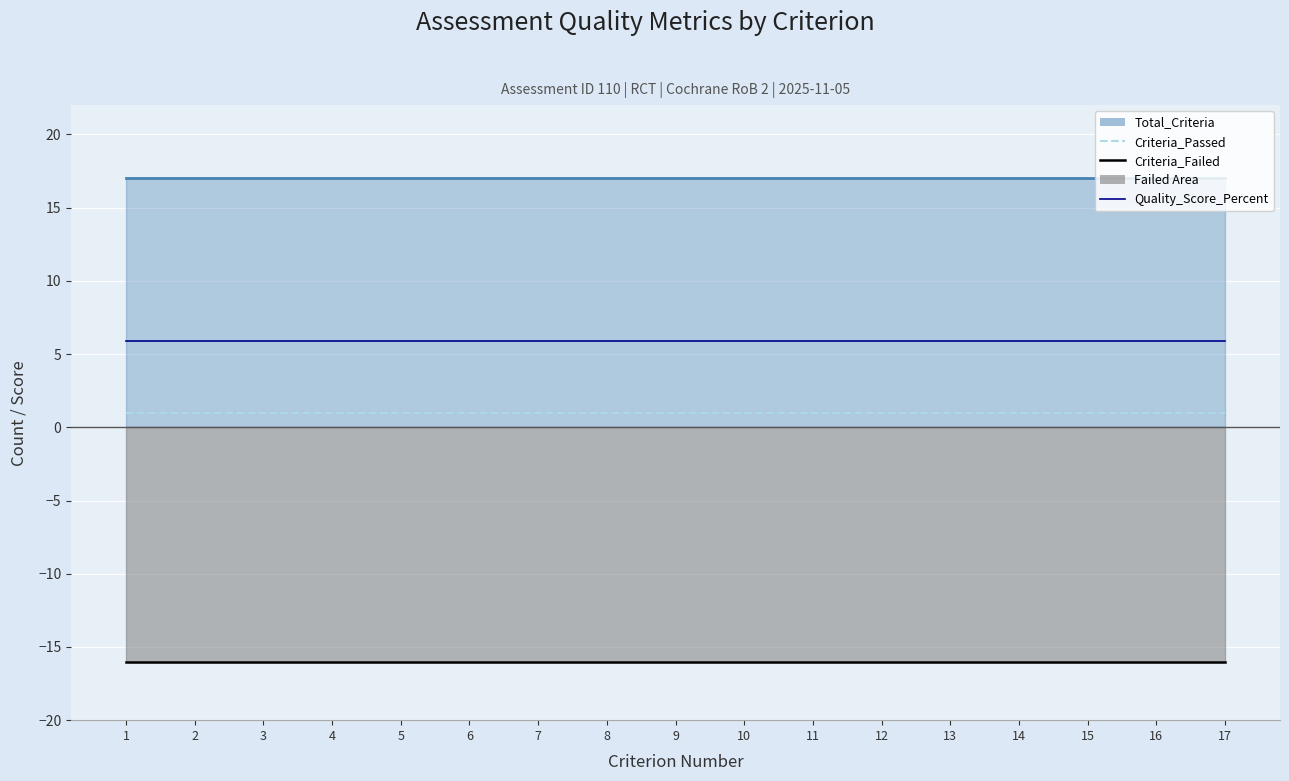

True or false: Criteria_Passed and Quality_Score_Percent intersect in this chart.

False